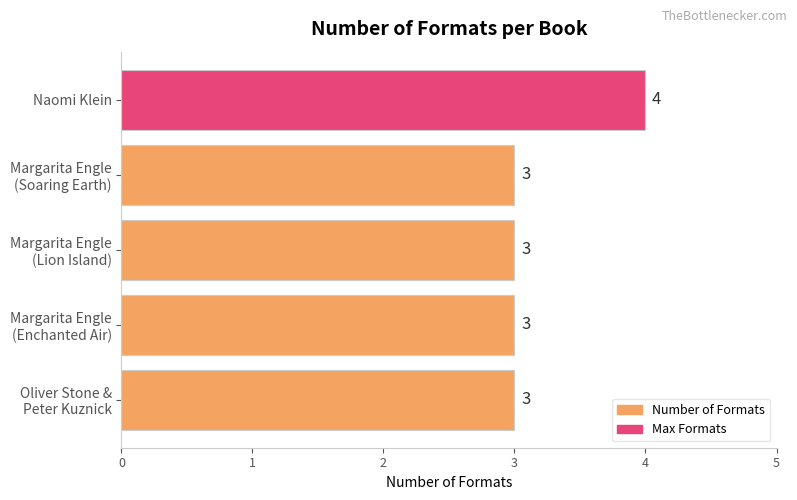

What is the difference between the maximum and minimum values?

1